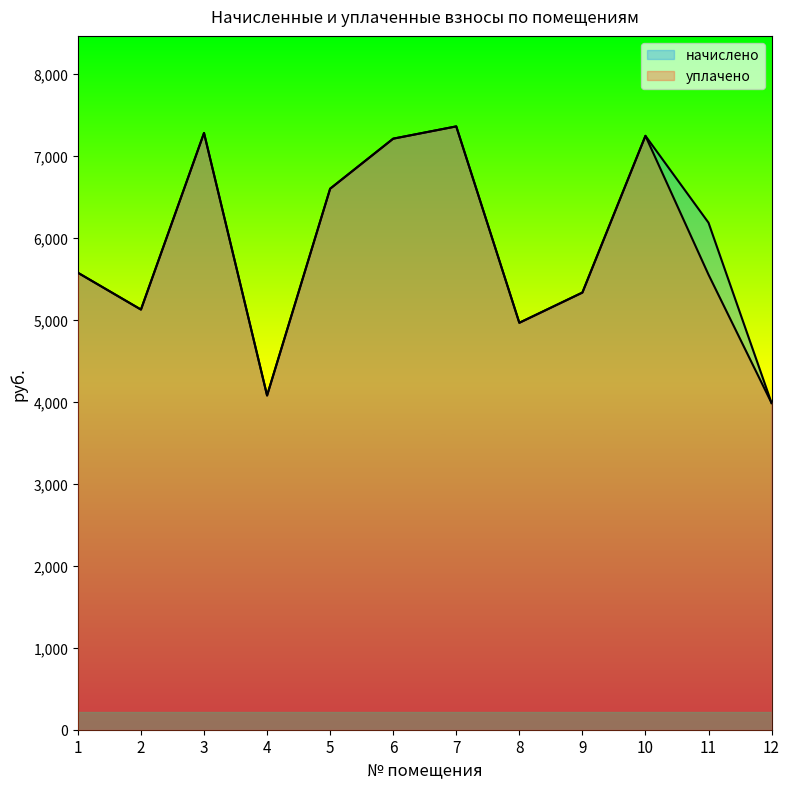

The value of начислено at 1 is 9477.0. True or false?

False